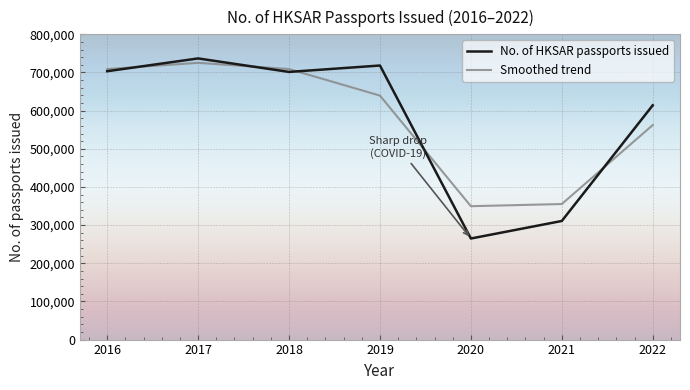

What is the spread (max minus min) of values at 2017?

11538